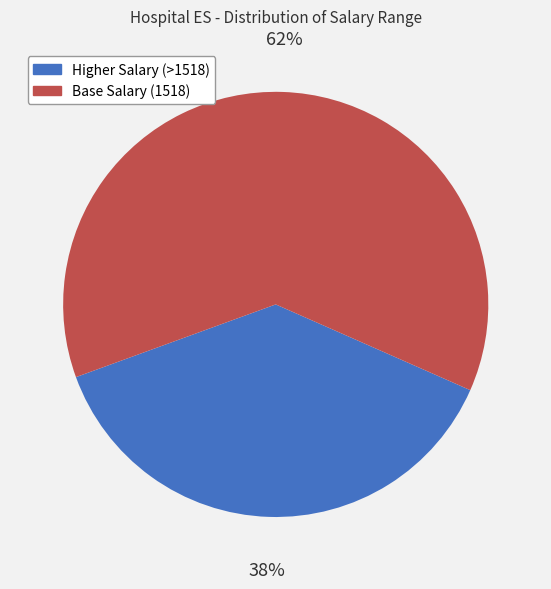

To the nearest percent, what is the average slice percentage?

50%